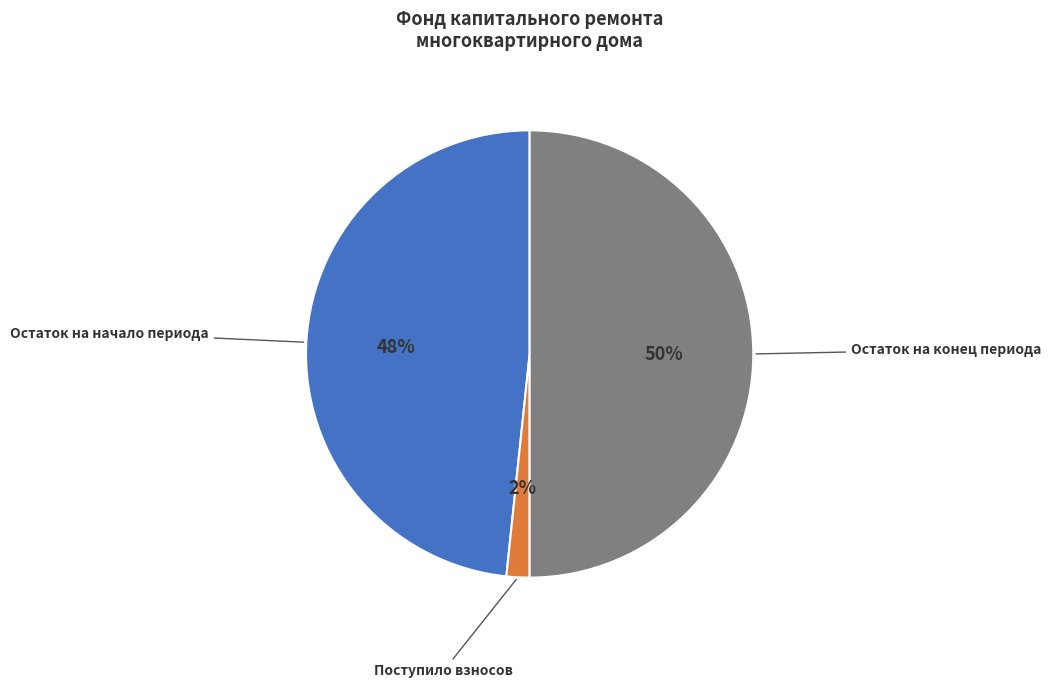

Count the number of slices in the pie.

3